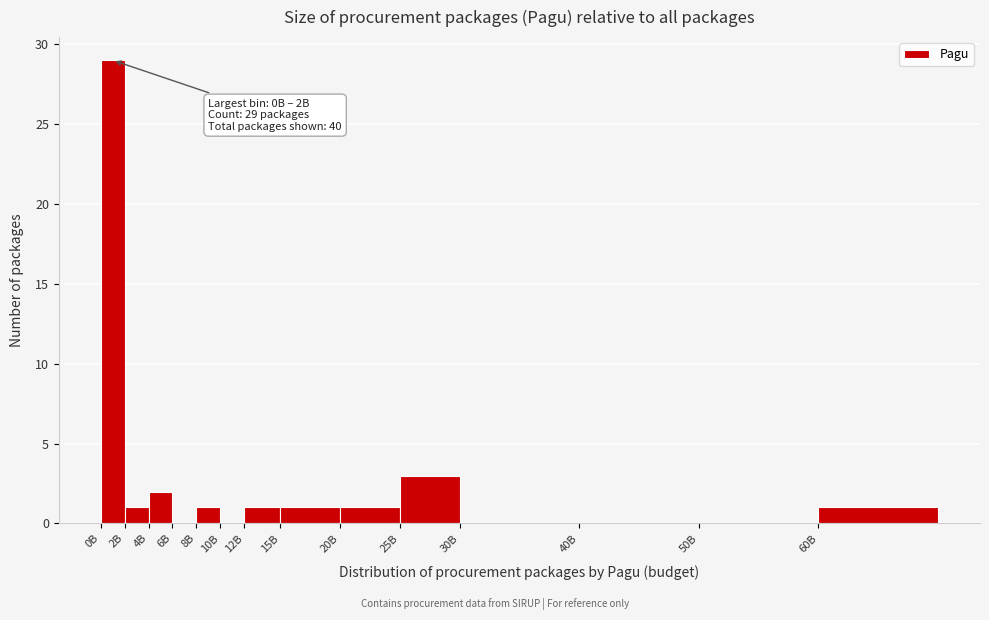

Reading right to left, what are all the values shown in this chart?

60B=1	50B=0	40B=0	30B=0	25B=3	20B=1	15B=1	12B=1	10B=0	8B=1	6B=0	4B=2	2B=1	0B=29